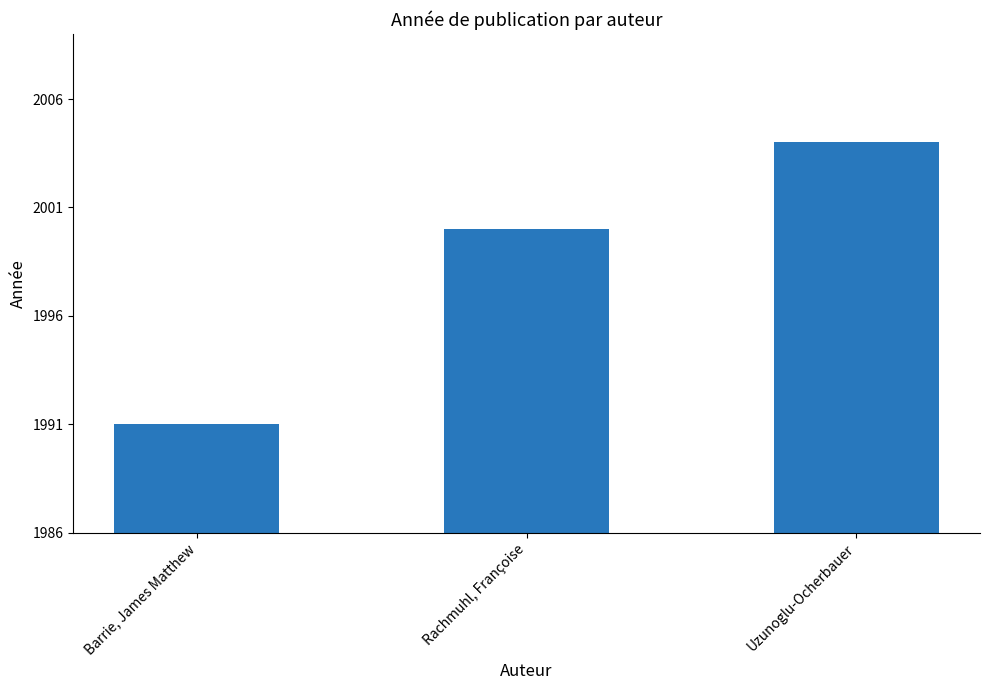

The value at Uzunoglu-Ocherbauer is 3128. True or false?

False